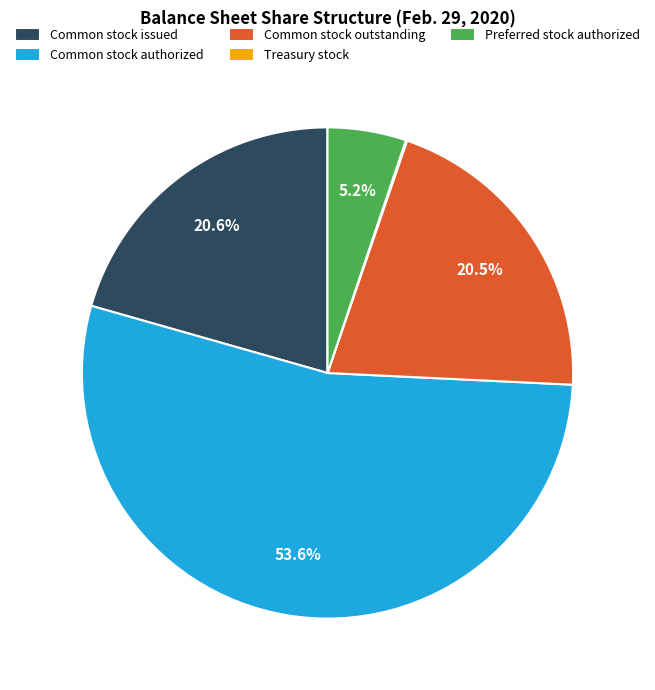

What is the ratio of the value at Common stock issued to the value at Preferred stock authorized?

4.0